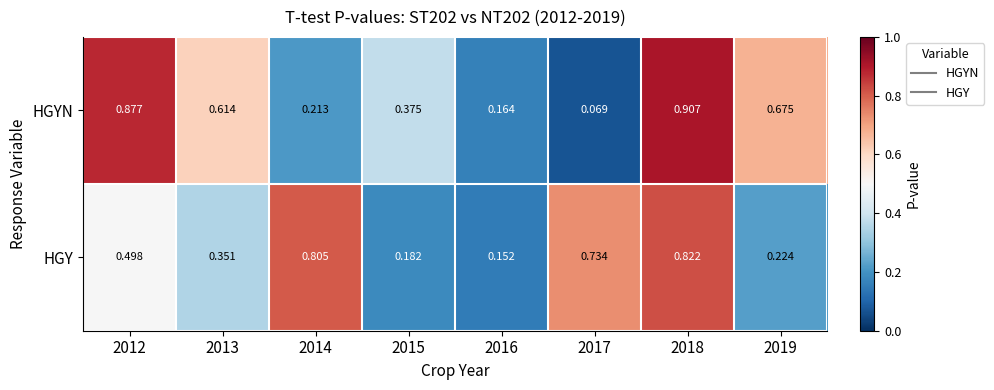

Between 2013 and 2016, which series saw the biggest shift?

HGYN